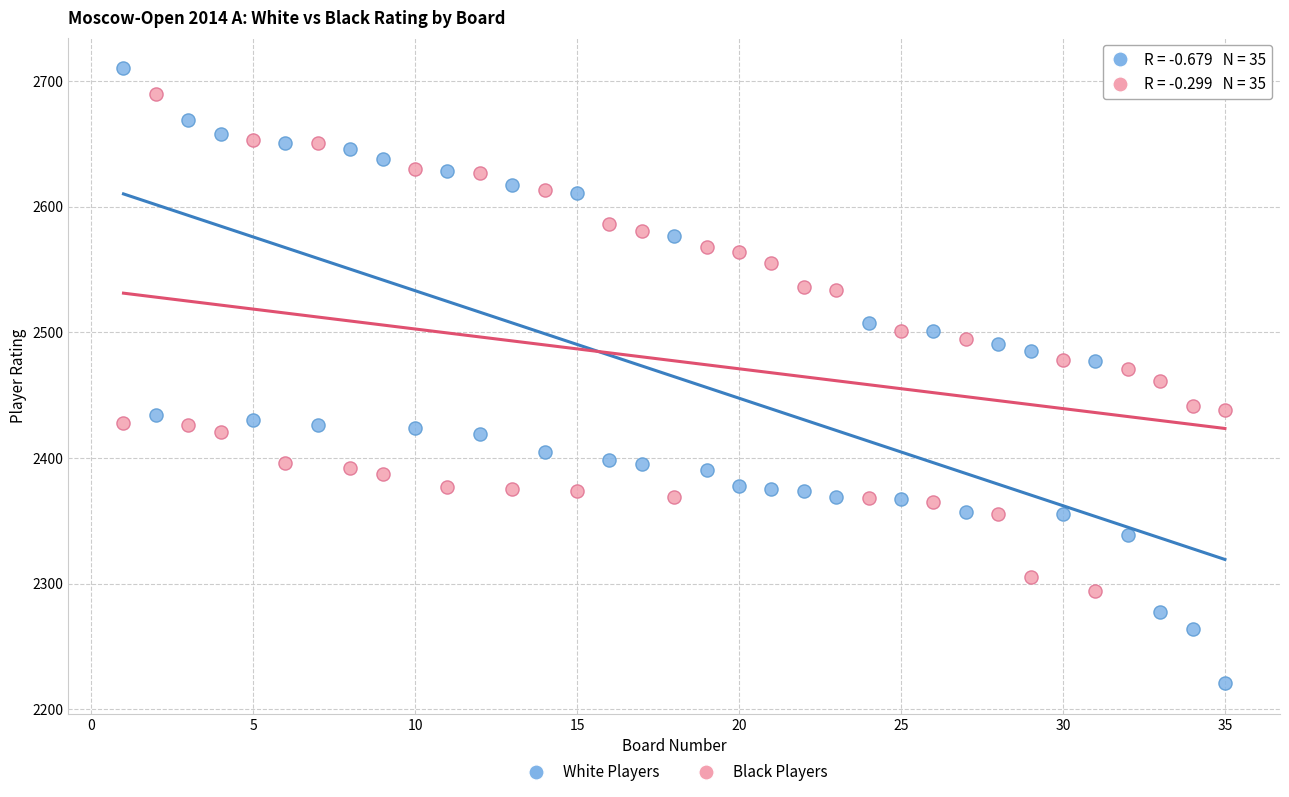

Across all data points, what is the range of X values (max minus min)?

34